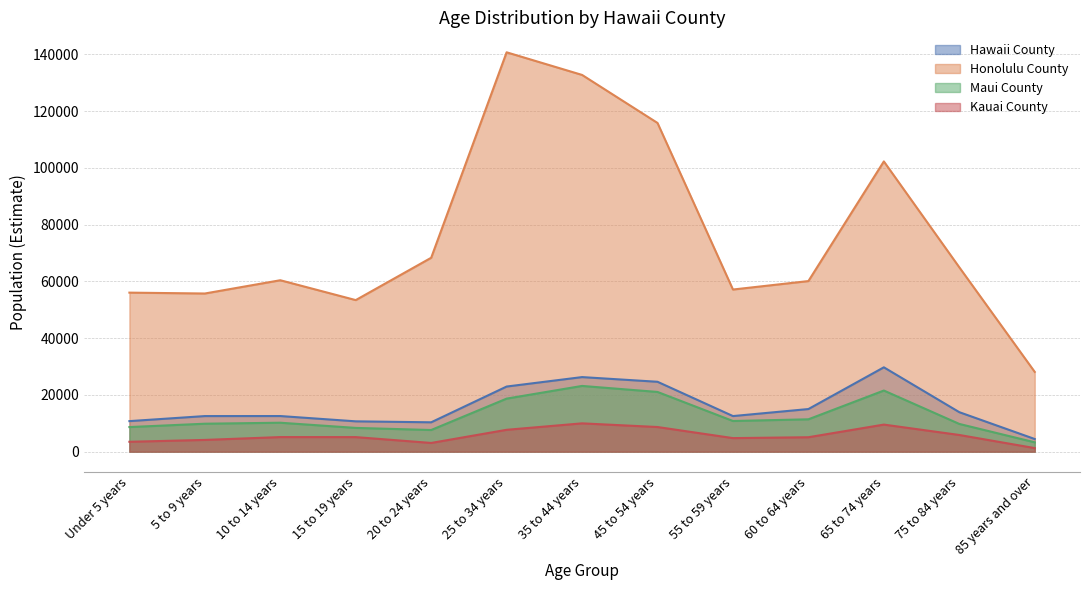

What is the label of the 13th point from the right?

Under 5 years